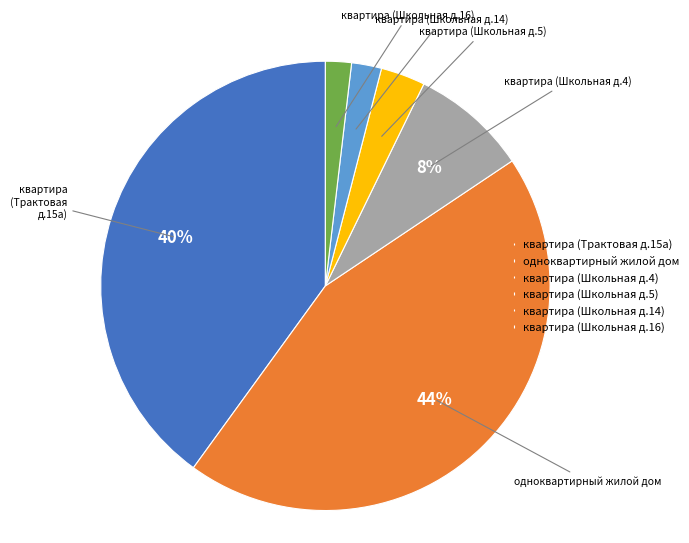

What is the largest slice in the pie chart?

одноквартирный жилой дом